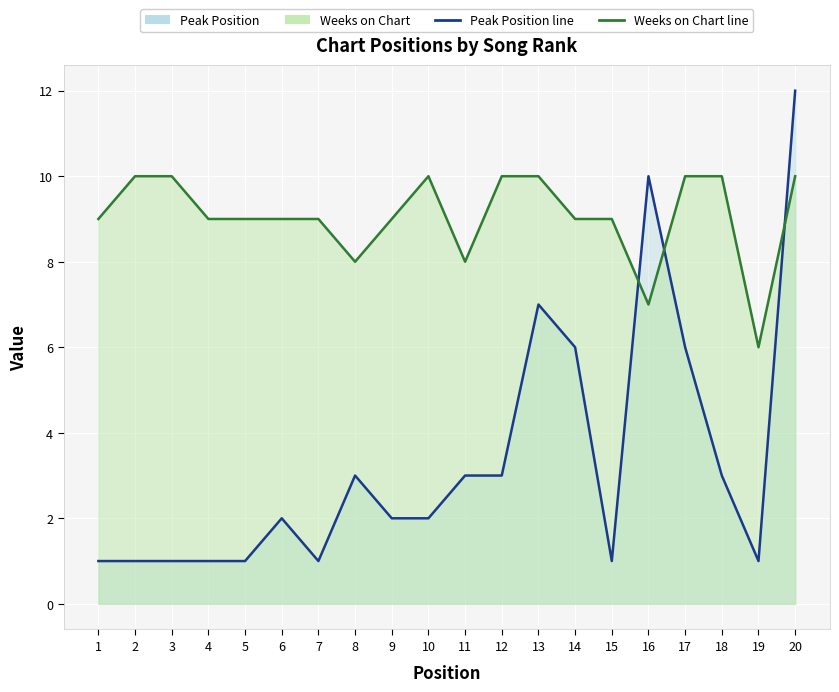

Reading left to right, list all the values displayed in this chart.

Peak Position: 1=1	2=1	3=1	4=1	5=1	6=2	7=1	8=3	9=2	10=2	11=3	12=3	13=7	14=6	15=1	16=10	17=6	18=3	19=1	20=12
Weeks on Chart: 1=9	2=10	3=10	4=9	5=9	6=9	7=9	8=8	9=9	10=10	11=8	12=10	13=10	14=9	15=9	16=7	17=10	18=10	19=6	20=10